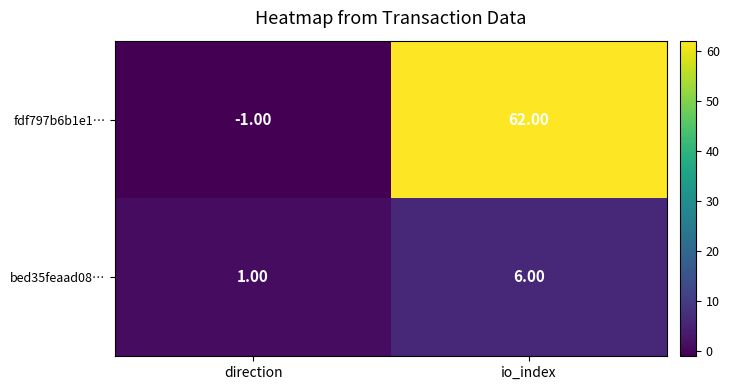

Is the value of bed35feaad08… at direction greater than the value of fdf797b6b1e1… at io_index?

No